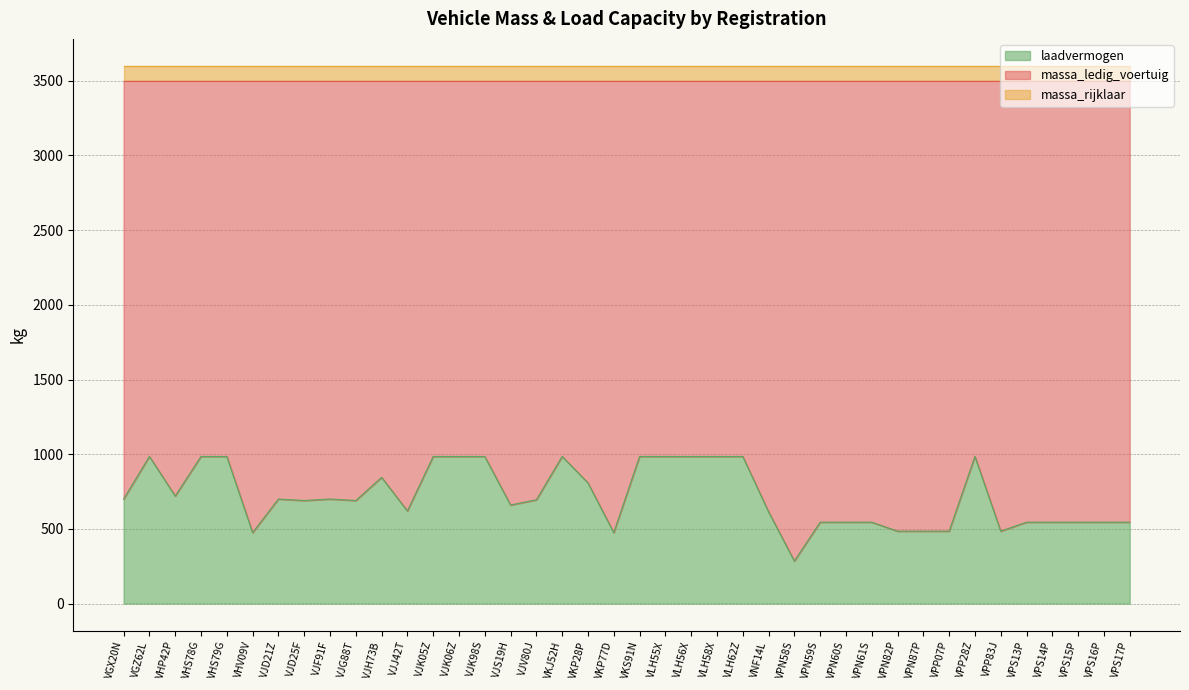

Between VHS78G and VLH55X, which series saw the biggest shift?

massa_ledig_voertuig